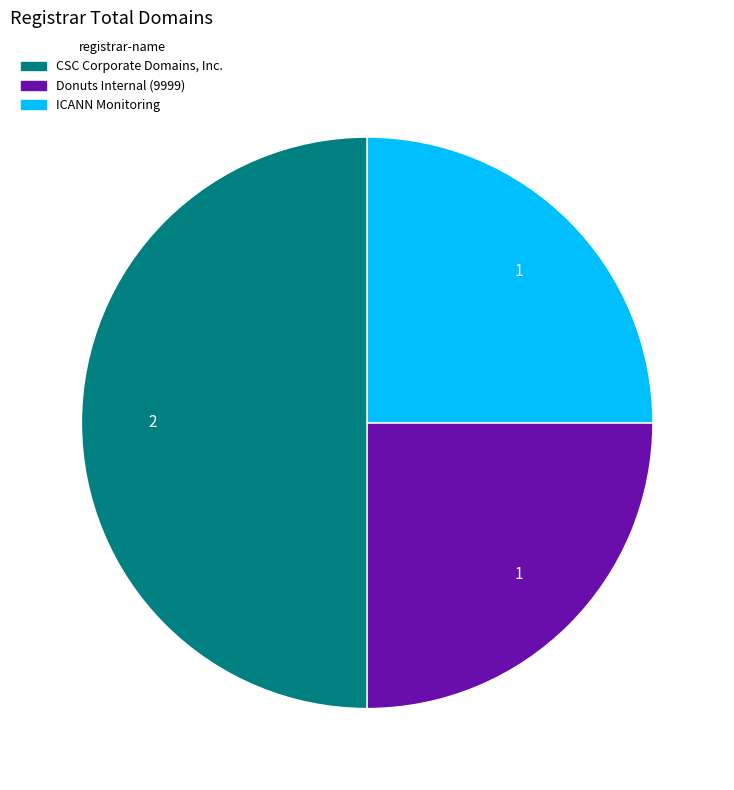

Which has a higher value, CSC Corporate Domains, Inc. or Donuts Internal (9999)?

CSC Corporate Domains, Inc.